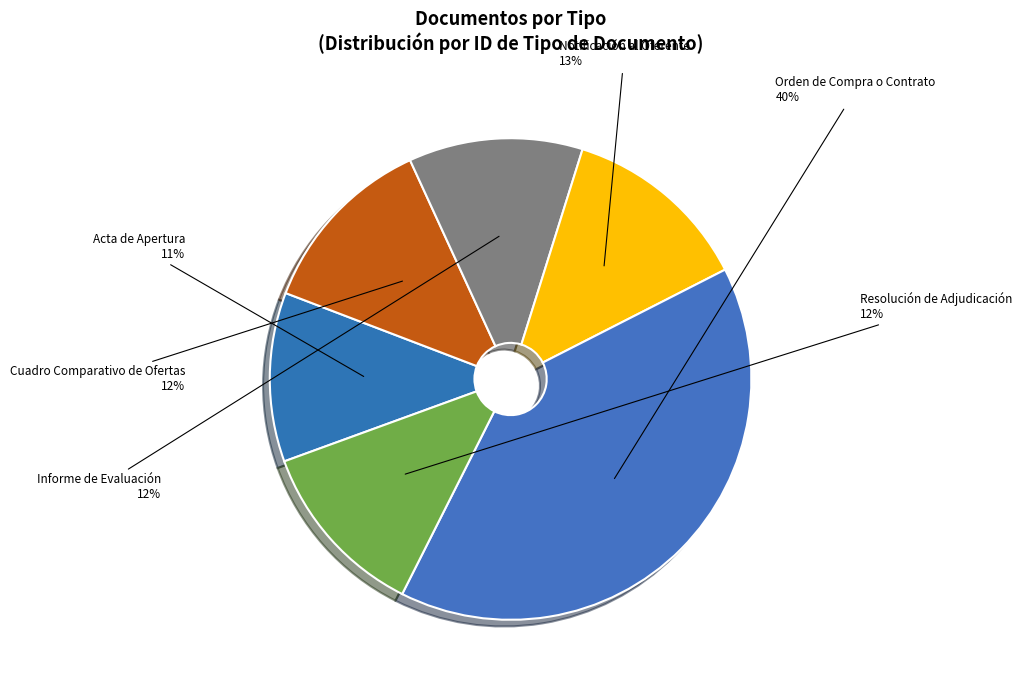

Is there any slice that represents more than half of the pie?

No